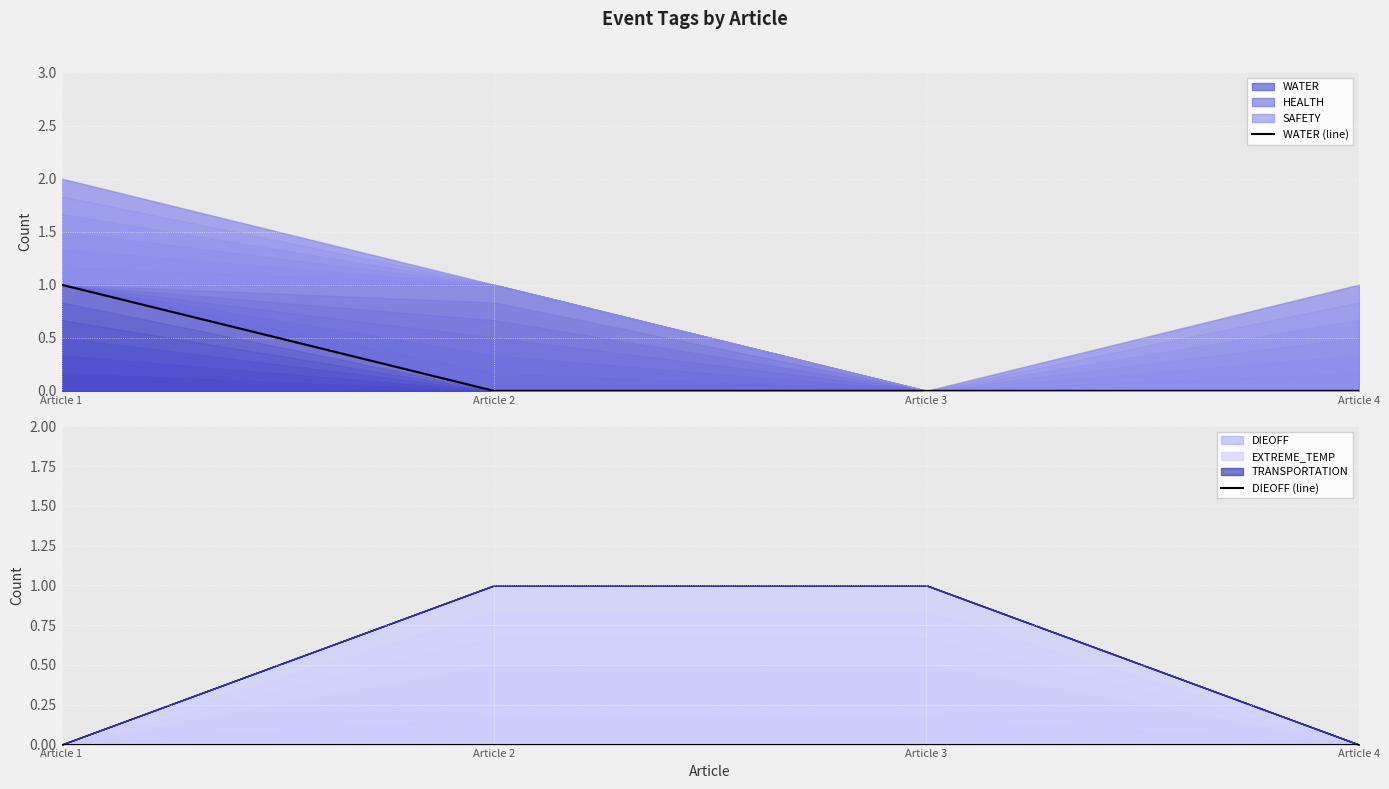

True or false: WATER (line) and DIEOFF (line) cross at least once.

False